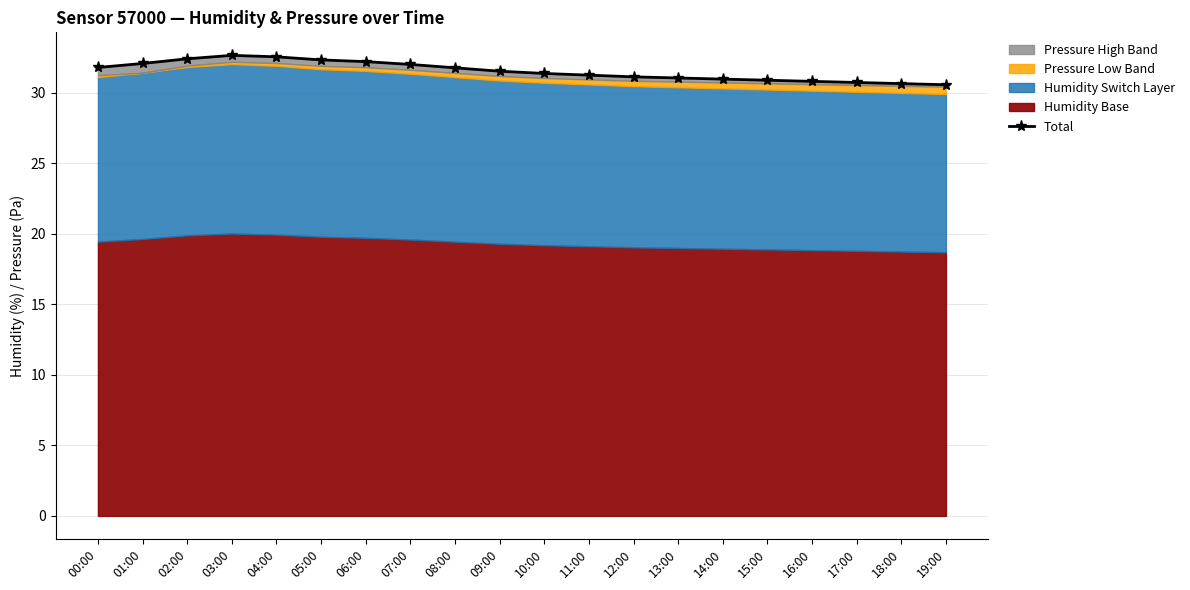

Reading left to right, list all the values displayed in this chart.

31.8	32.1	32.4	32.7	32.6	32.3	32.2	32.0	31.8	31.5	31.4	31.3	31.1	31.1	31.0	30.9	30.8	30.7	30.7	30.6